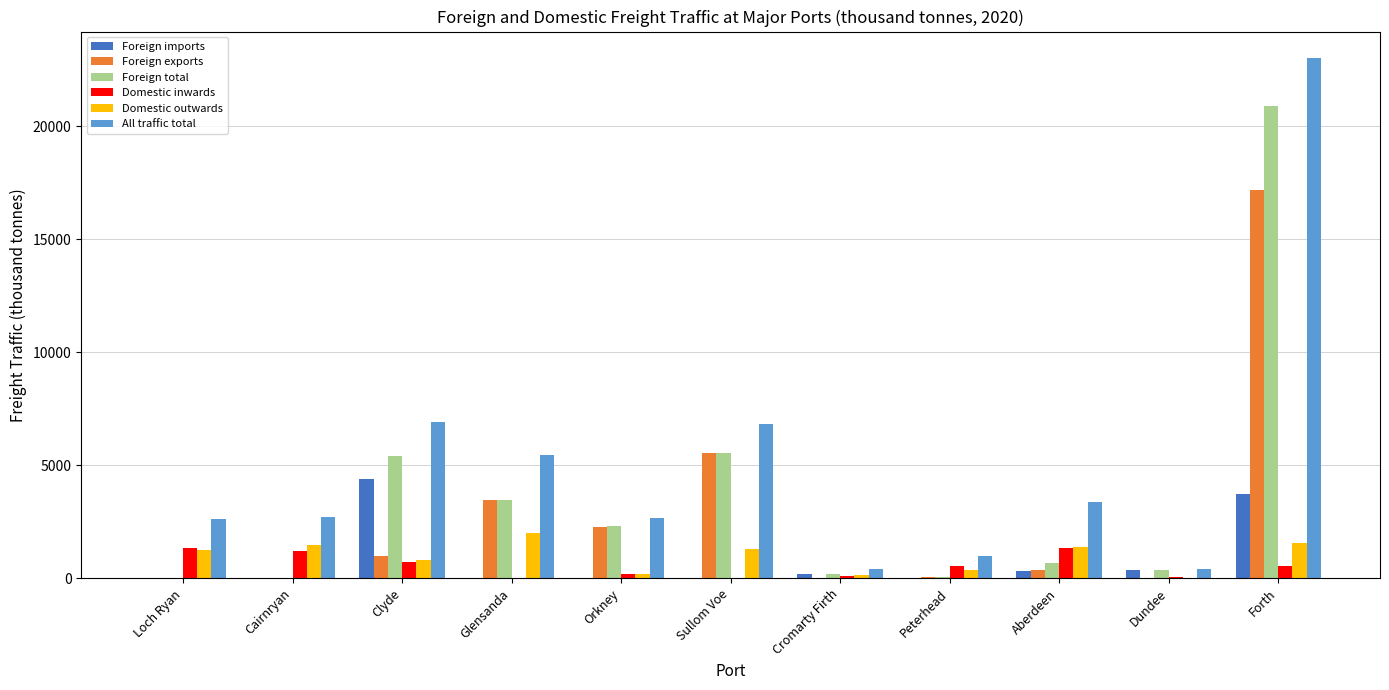

What are all the series names shown in the legend?

Foreign imports, Foreign exports, Foreign total, Domestic inwards, Domestic outwards, All traffic total